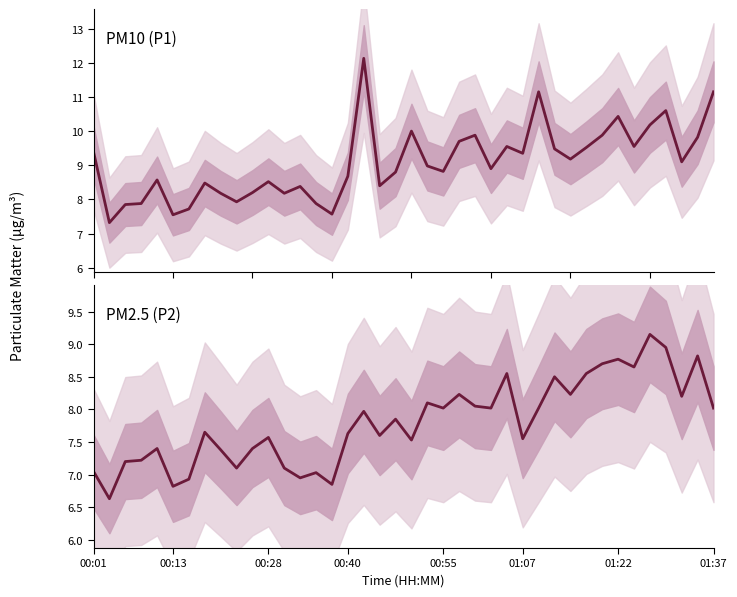

What is the average value of the PM10 (P1) series?

9.1